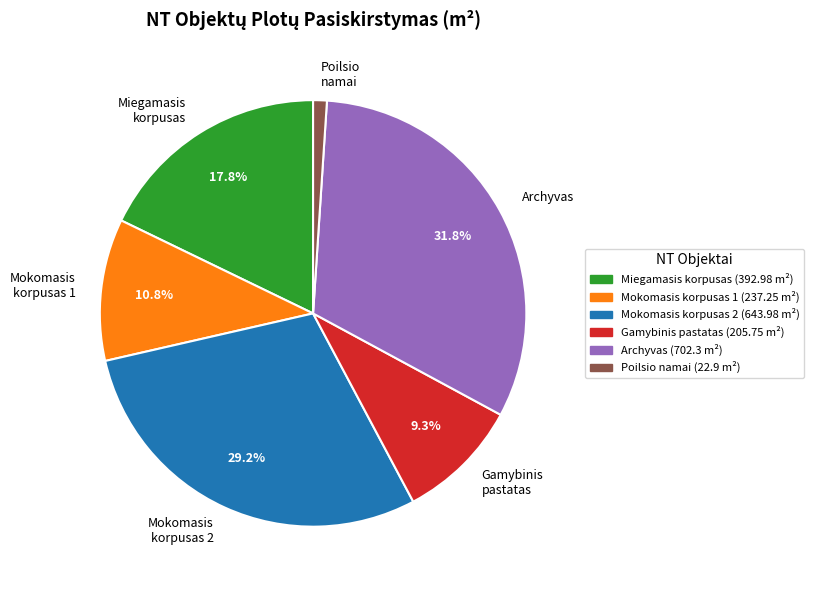

Rank the categories by value from lowest to highest.

Poilsio namai, Gamybinis pastatas, Mokomasis korpusas 1, Miegamasis korpusas, Mokomasis korpusas 2, Archyvas